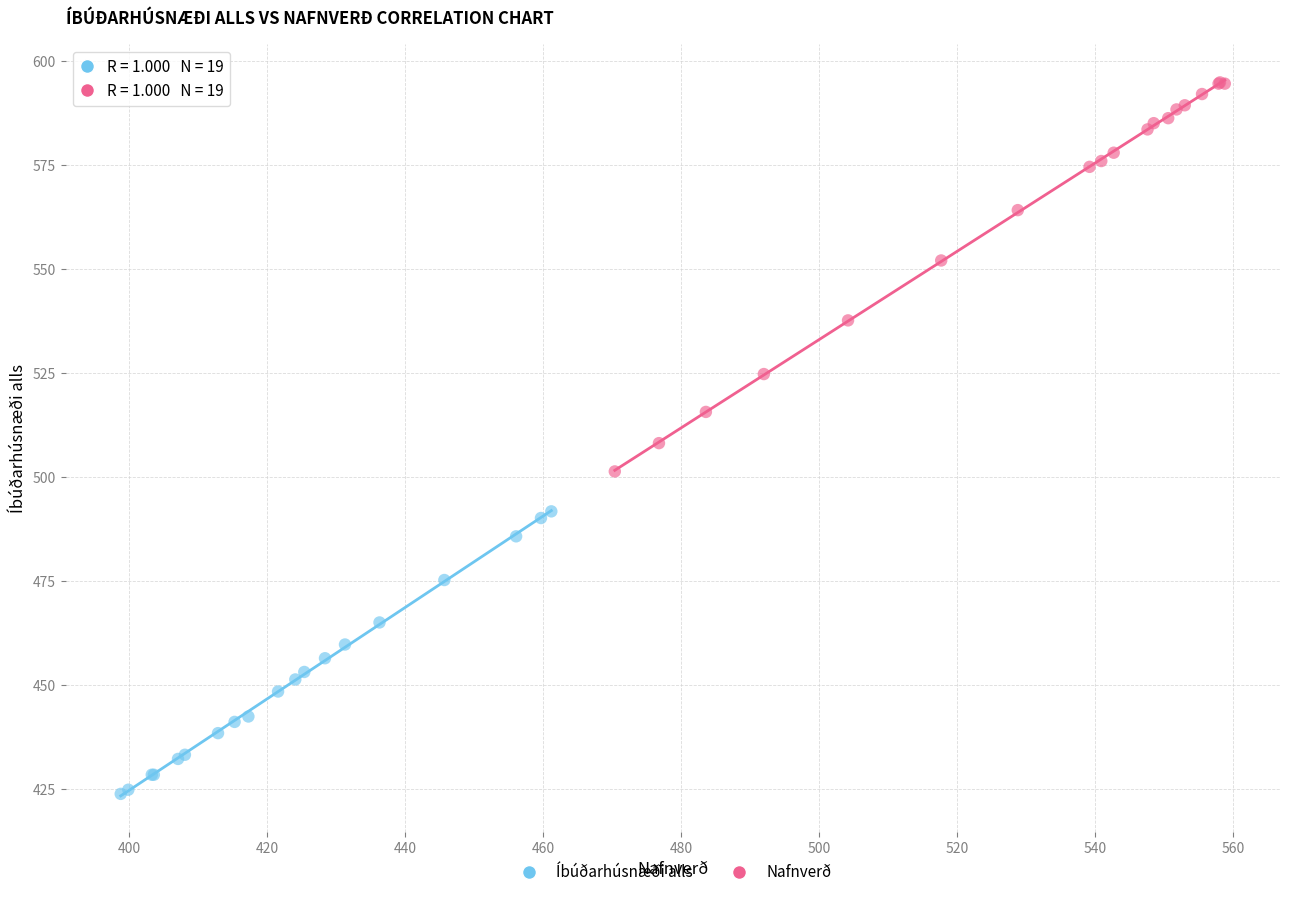

Which series contains the lowest Y value?

Íbúðarhúsnæði alls